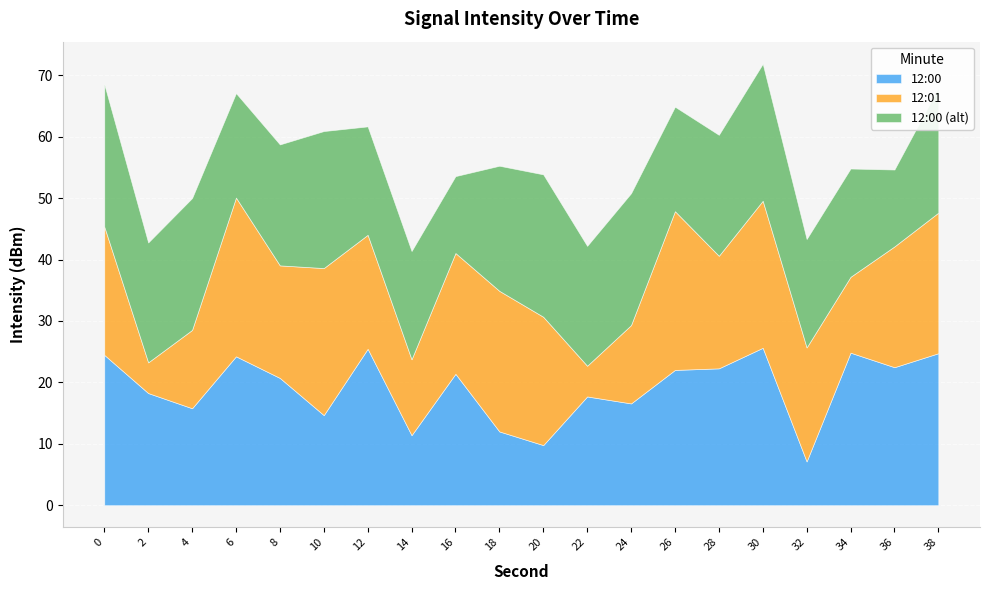

What is the highest value of the 12:00 series?

25.6